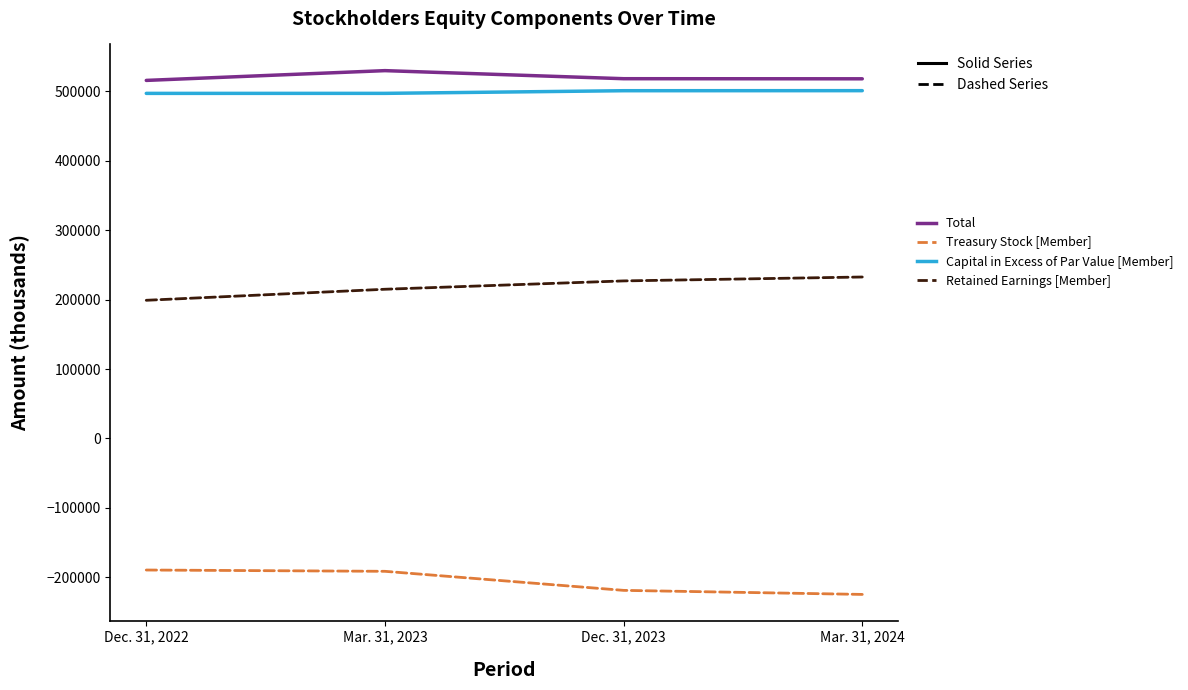

Between Mar. 31, 2023 and Mar. 31, 2024, which series saw the biggest shift?

Treasury Stock [Member]